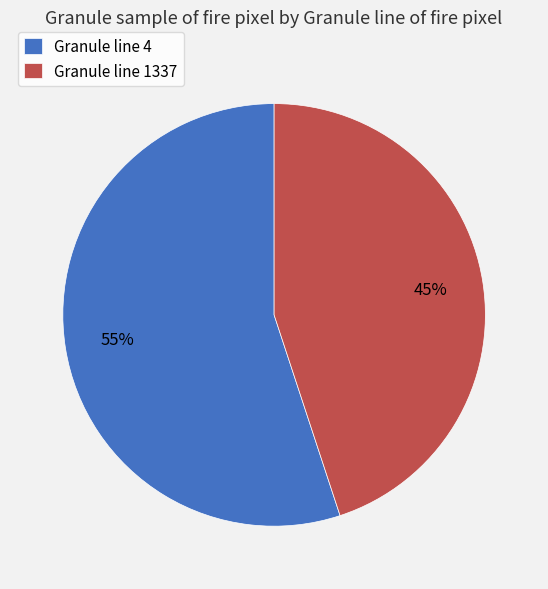

True or false: Granule line 4 accounts for 63% of the total.

False